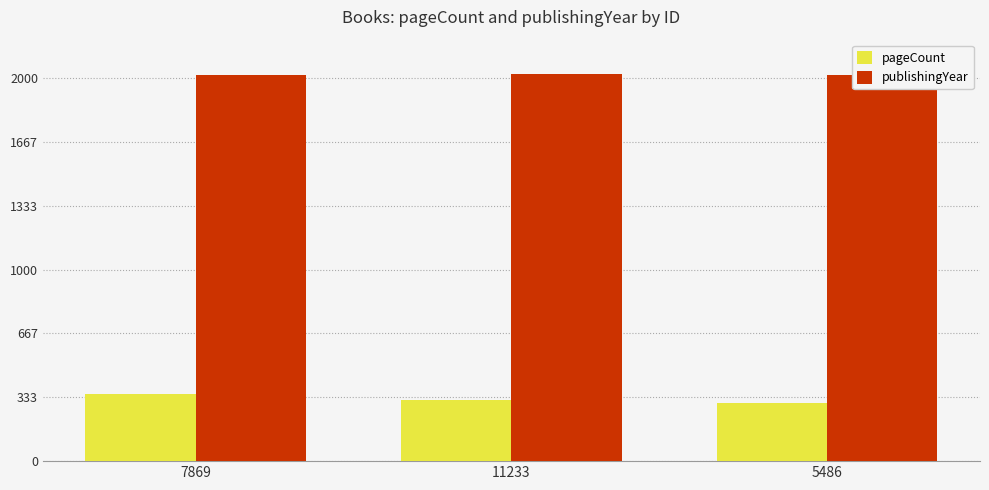

What is the difference between the pageCount values at 11233 and 5486?

14